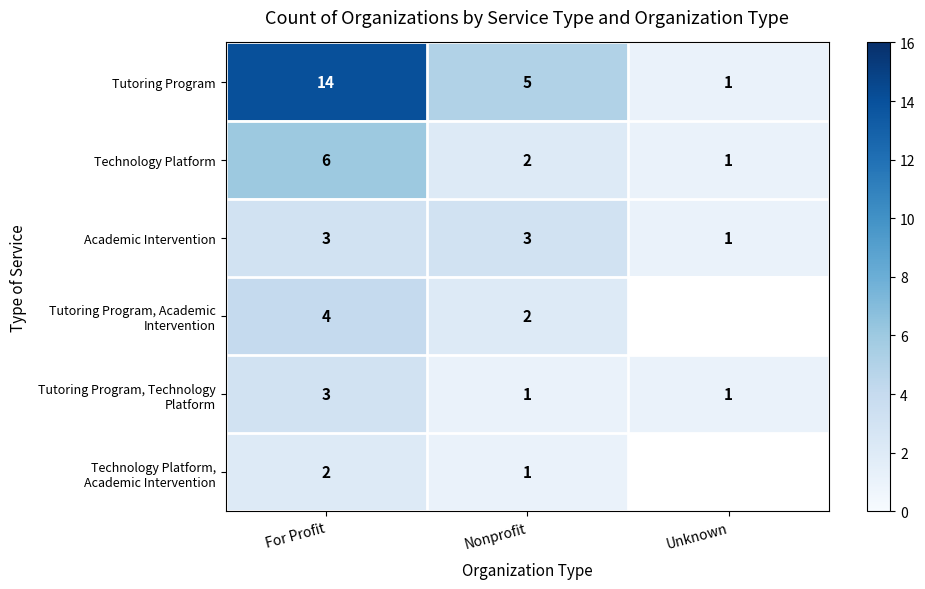

What is the spread (max minus min) of values at Nonprofit?

4